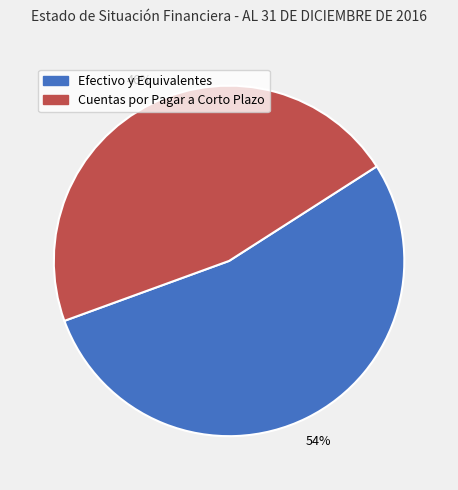

Combined, do Cuentas por Pagar a Corto Plazo and Efectivo y Equivalentes account for over 50%?

Yes